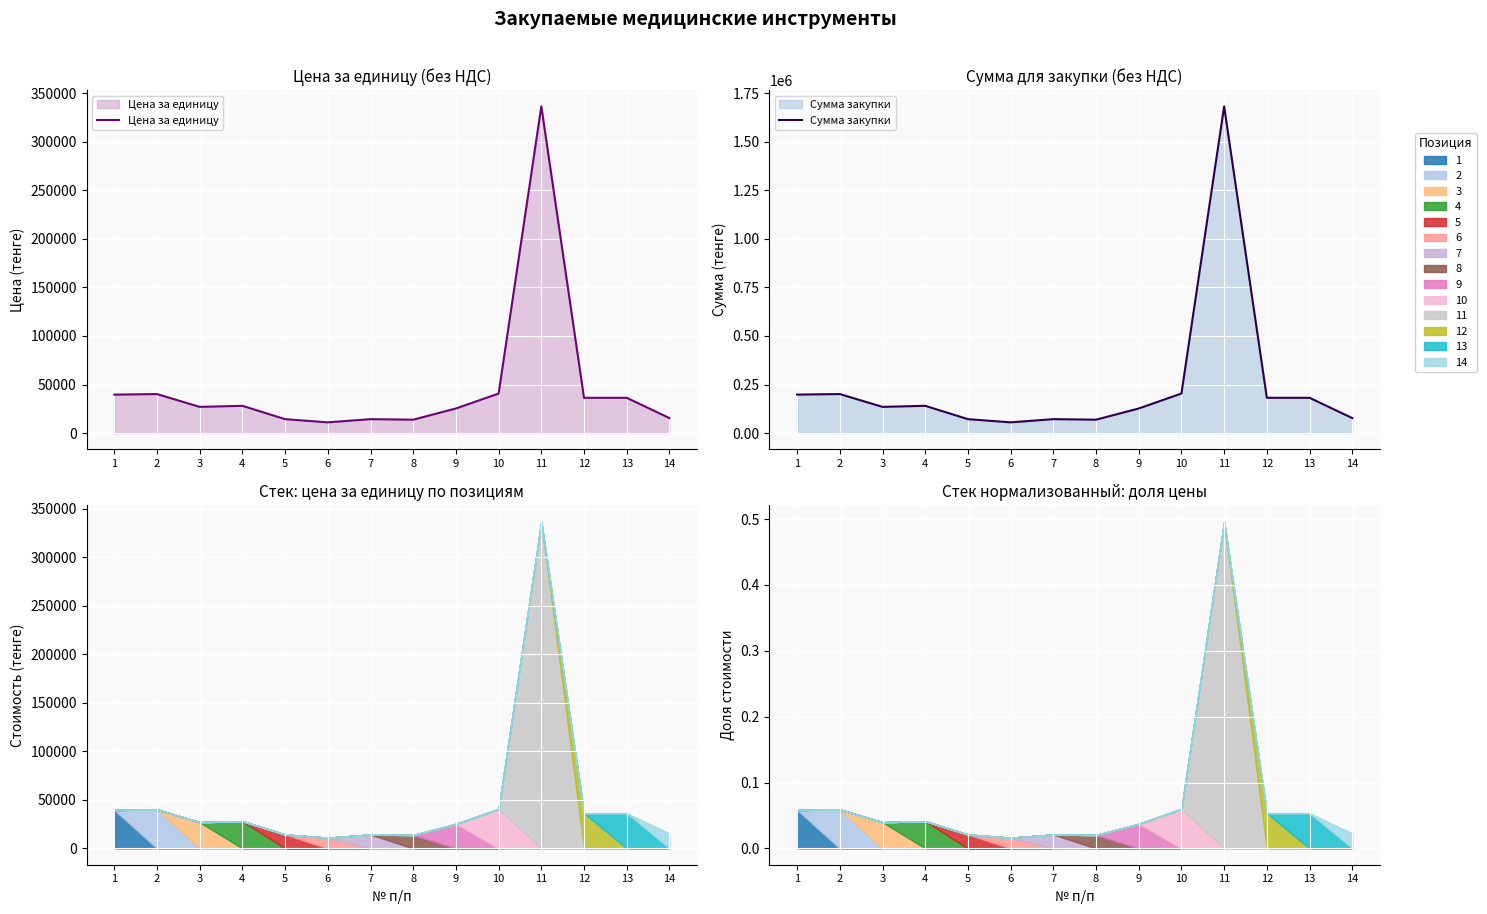

What value does the Сумма закупки series have at 8?

68750